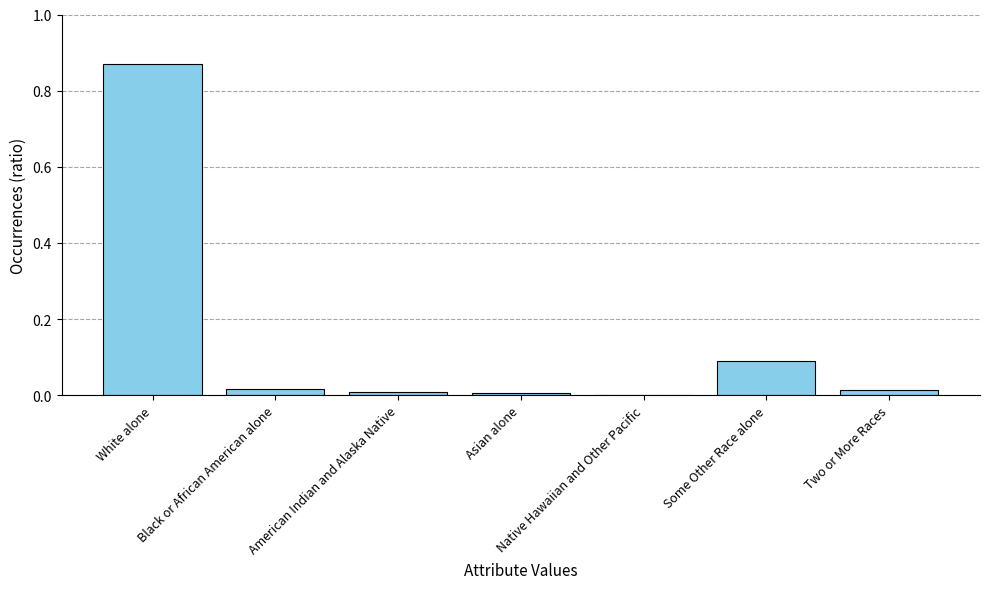

What is the sum of all values?

1.0